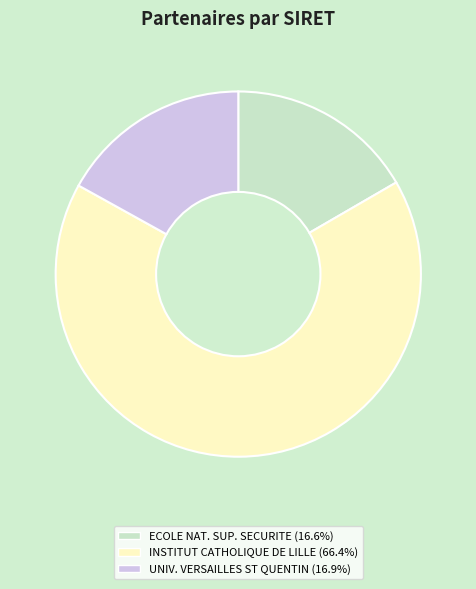

Does any single category account for the majority?

Yes